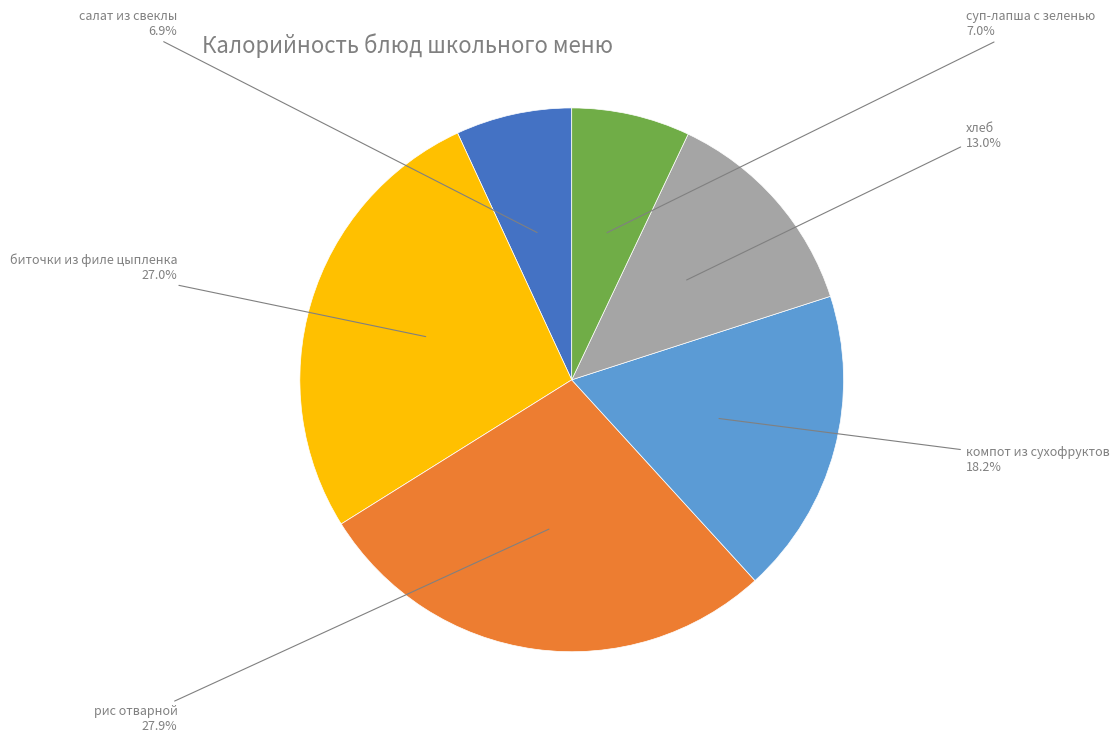

What is the largest slice in the pie chart?

рис отварной